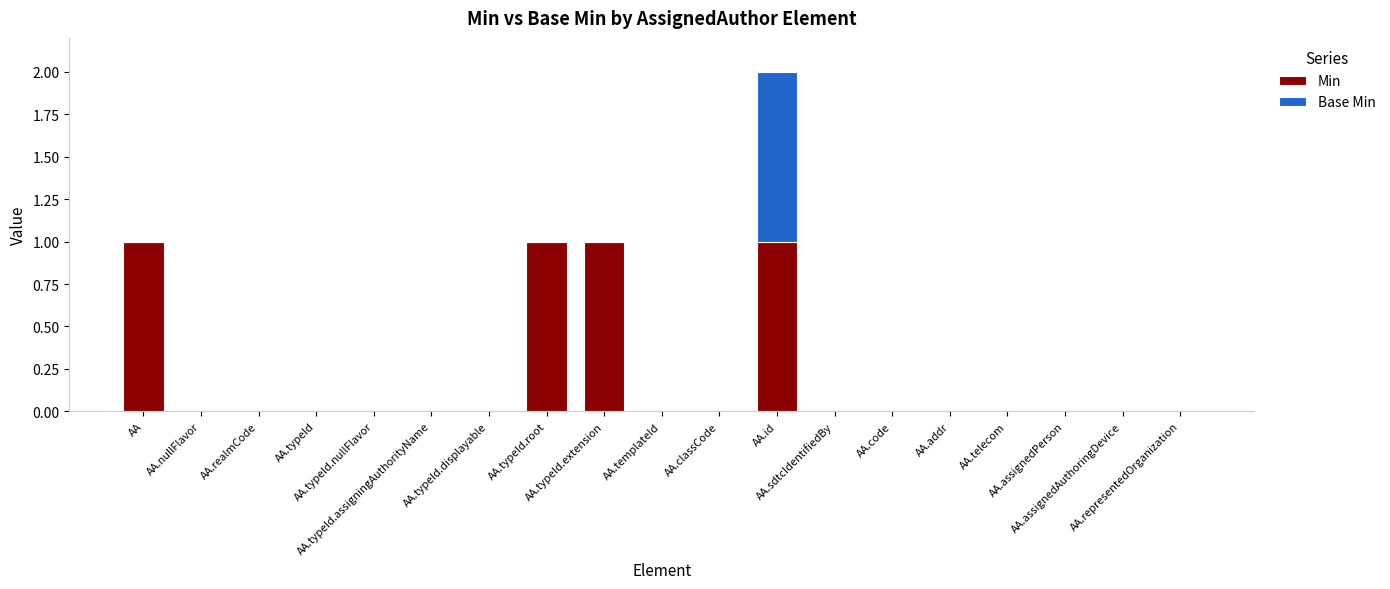

The Min series shows 0 at AA.templateId. True or false?

True